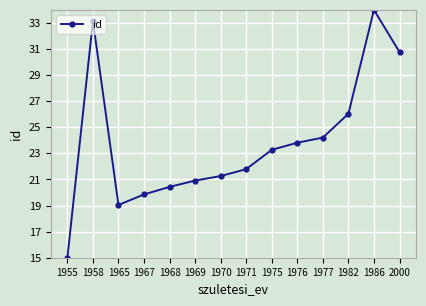

Which label corresponds to the smallest value in the chart?

1955